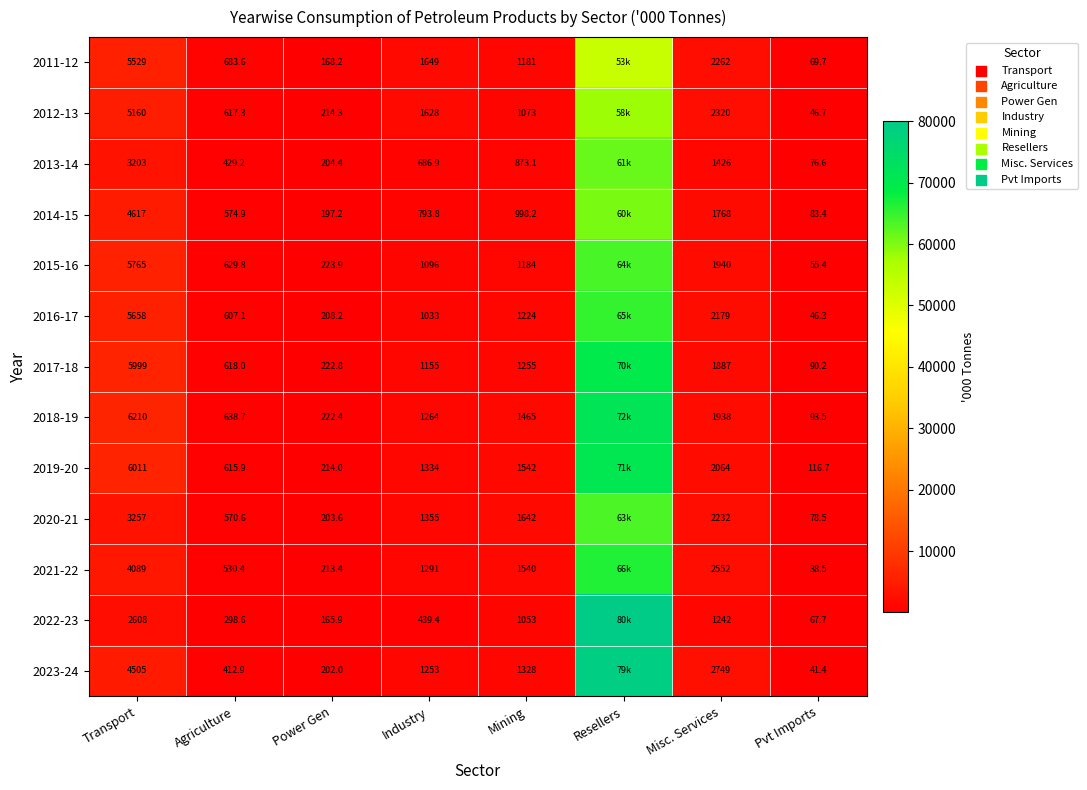

What is the average value of the 2013-14 series?

8545.5